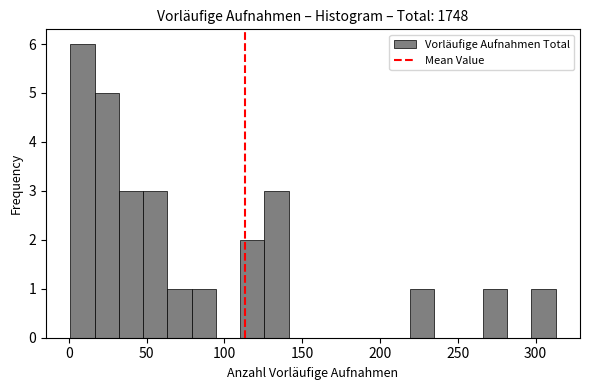

Around what value on the x-axis is the tallest bar? Give the approximate position of its centre, as read against the axis.

10